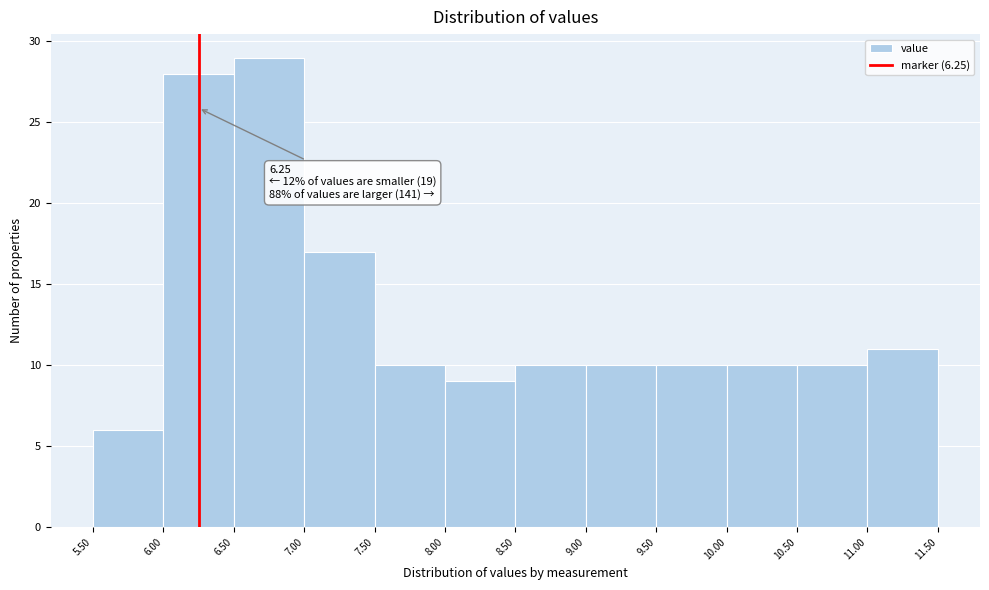

Over which range of the x-axis is the bar tallest?

6.50 to 7.00